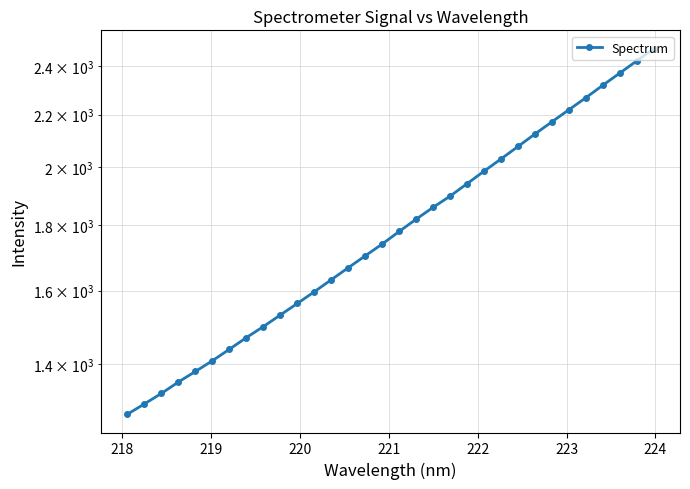

What is the sum of all values?

57666.9